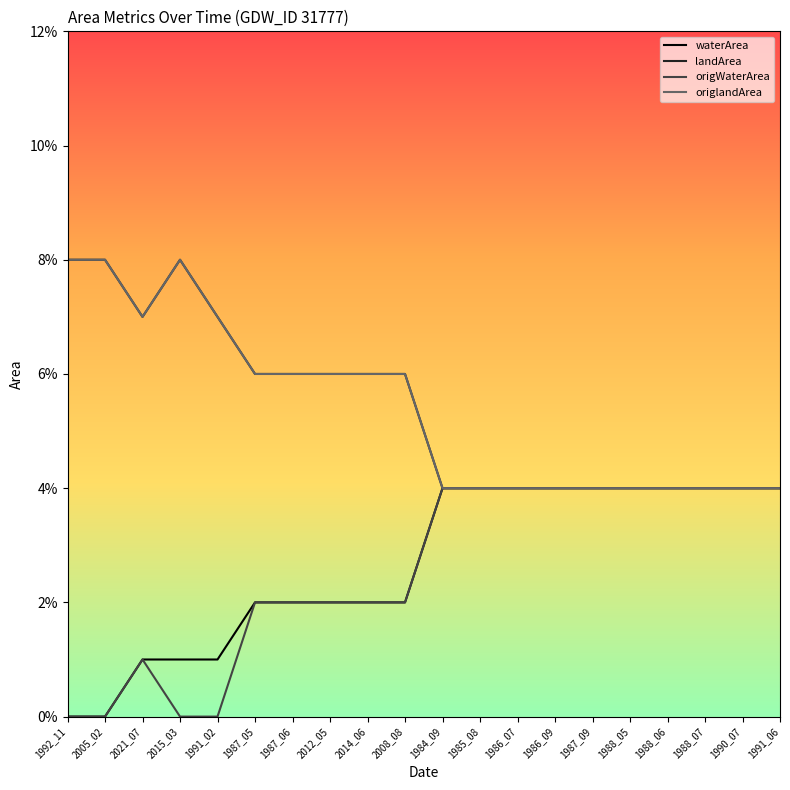

Does the chart have visible grid lines?

No